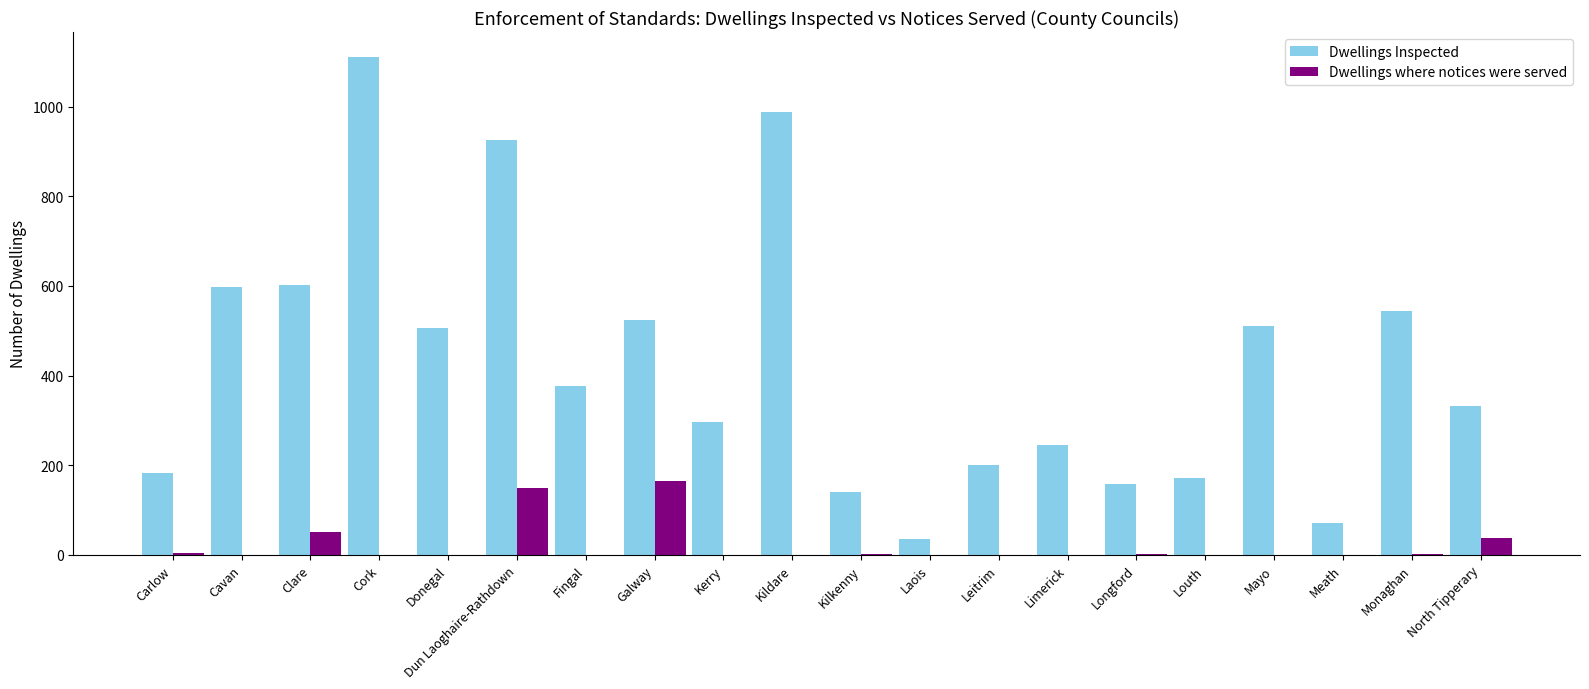

The Dwellings Inspected series shows 1481 at Kildare. True or false?

False